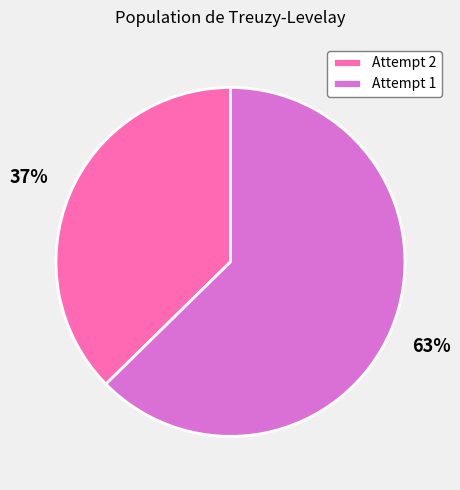

To the nearest percent, what is the average slice percentage?

50%